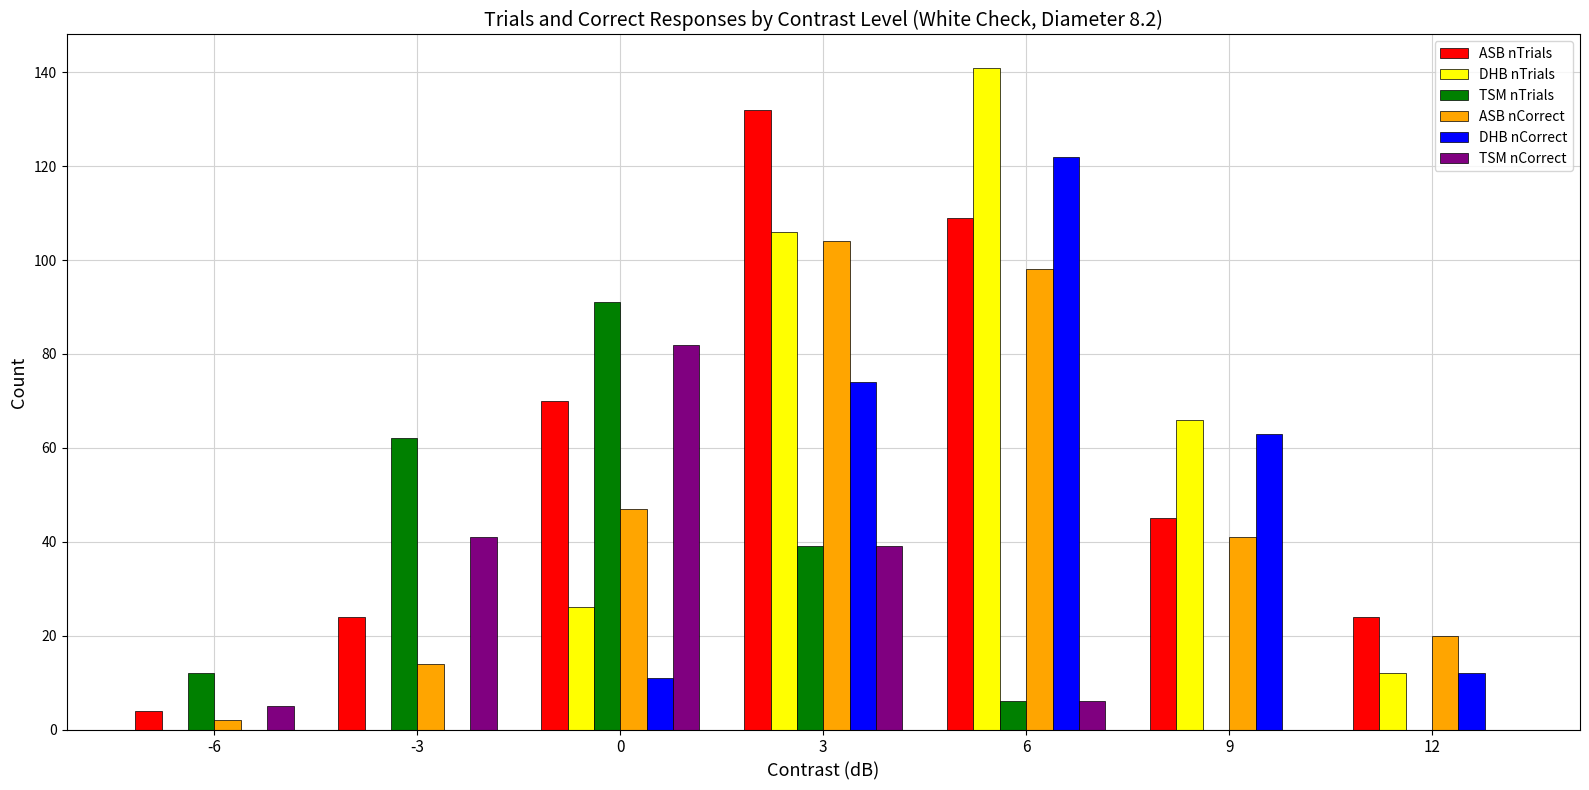

At which label is DHB nTrials closest to 70?

9